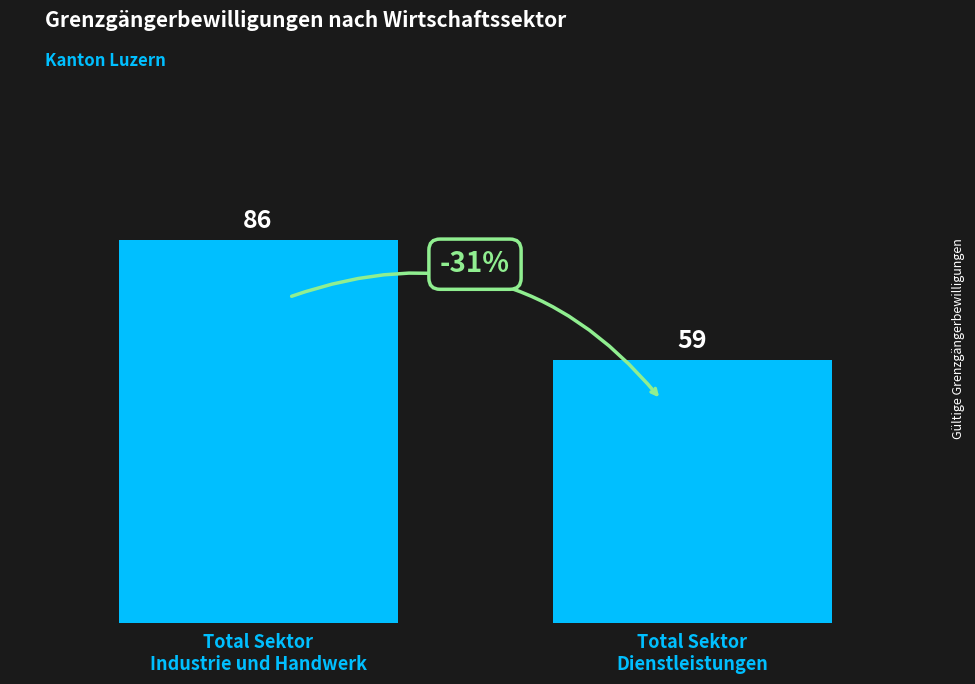

What is the change in value from Total Sektor
Industrie und Handwerk to Total Sektor
Dienstleistungen?

-27